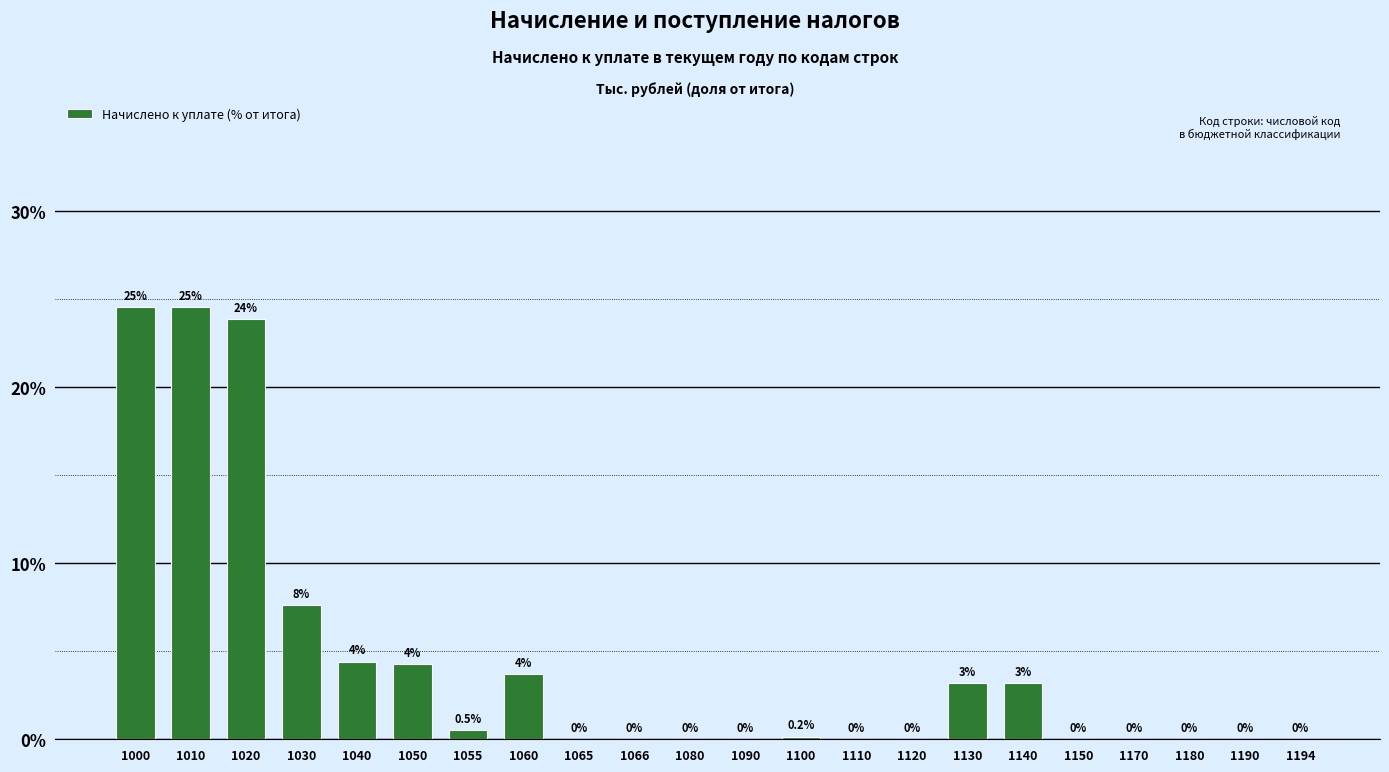

At which category does the chart reach its peak across all series?

1000